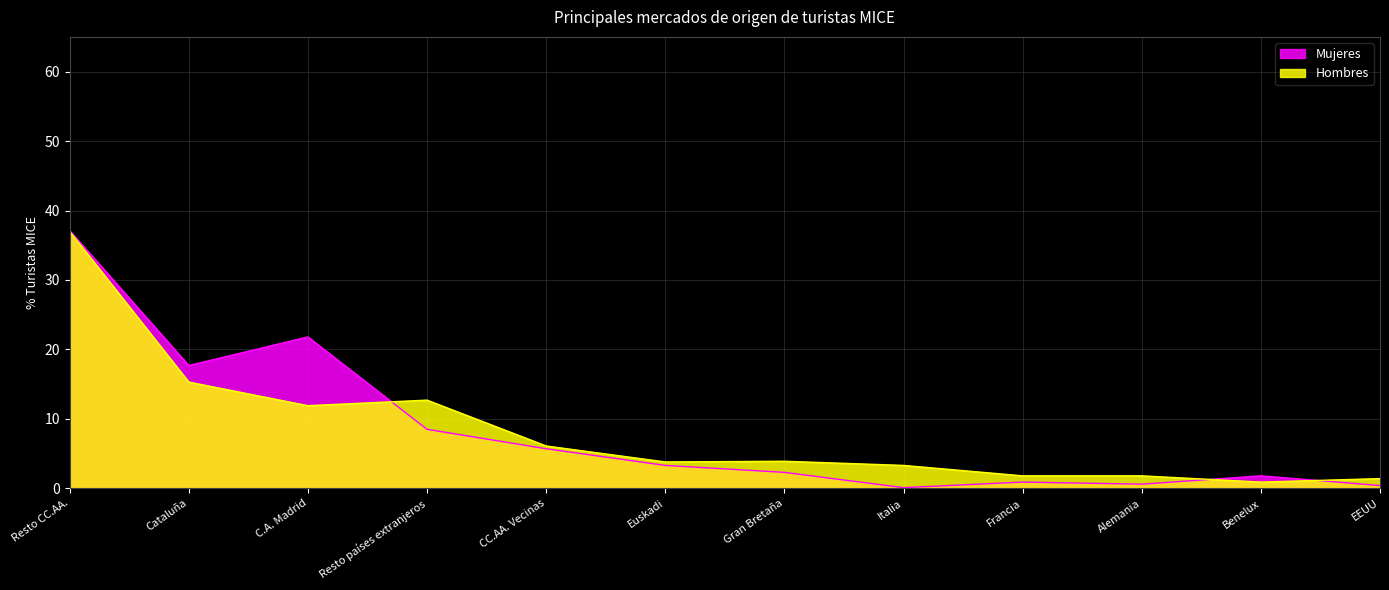

After their last crossing, which series has the higher values: Hombres or Mujeres?

Hombres